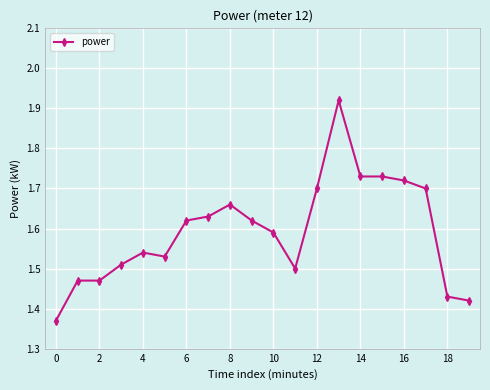

True or false: the data has more than 2 interior local peaks.

True